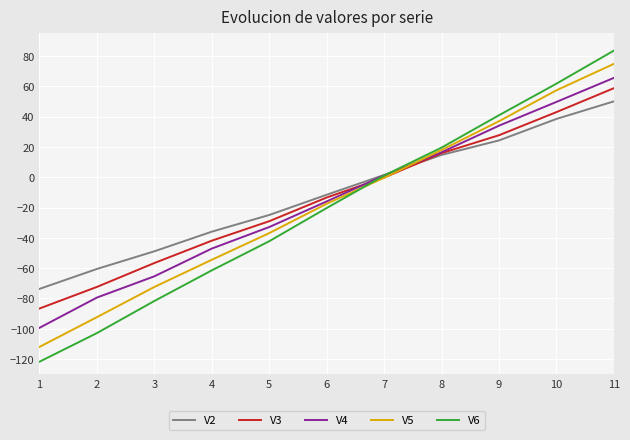

Where is V6 nearest to the value -19?

6